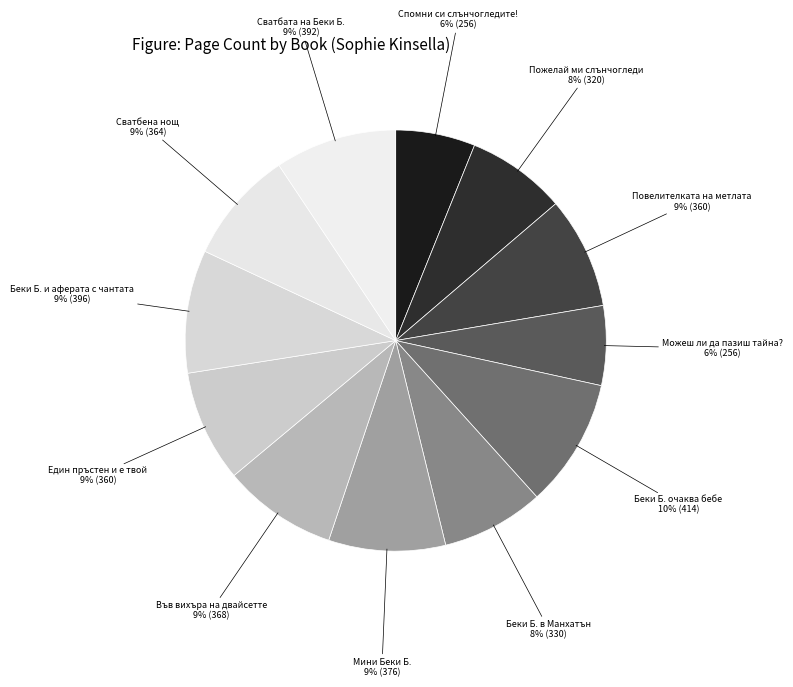

Count the number of slices in the pie.

12